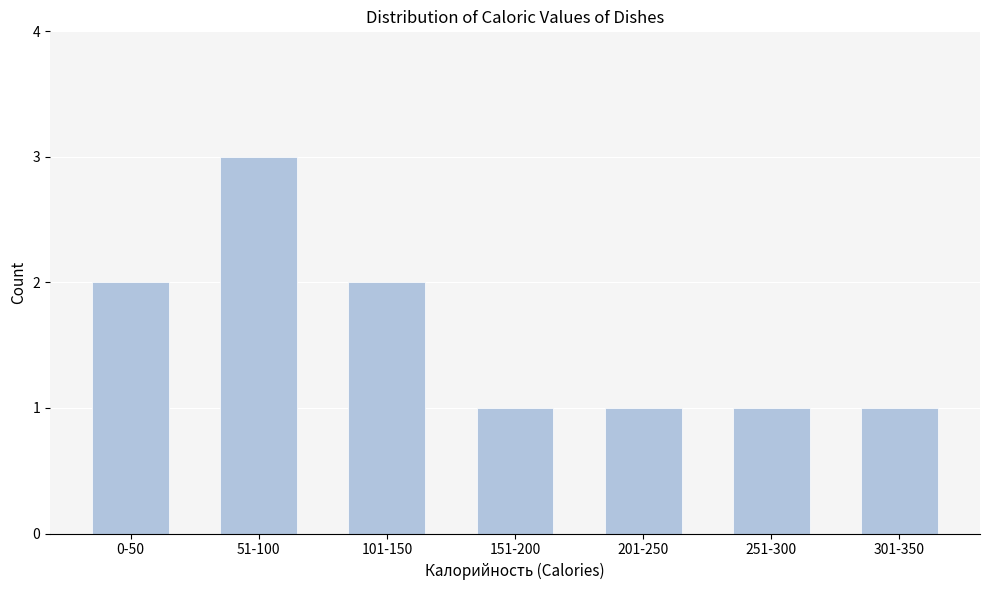

Reading left to right, extract all data points from this chart.

0-50=2	51-100=3	101-150=2	151-200=1	201-250=1	251-300=1	301-350=1